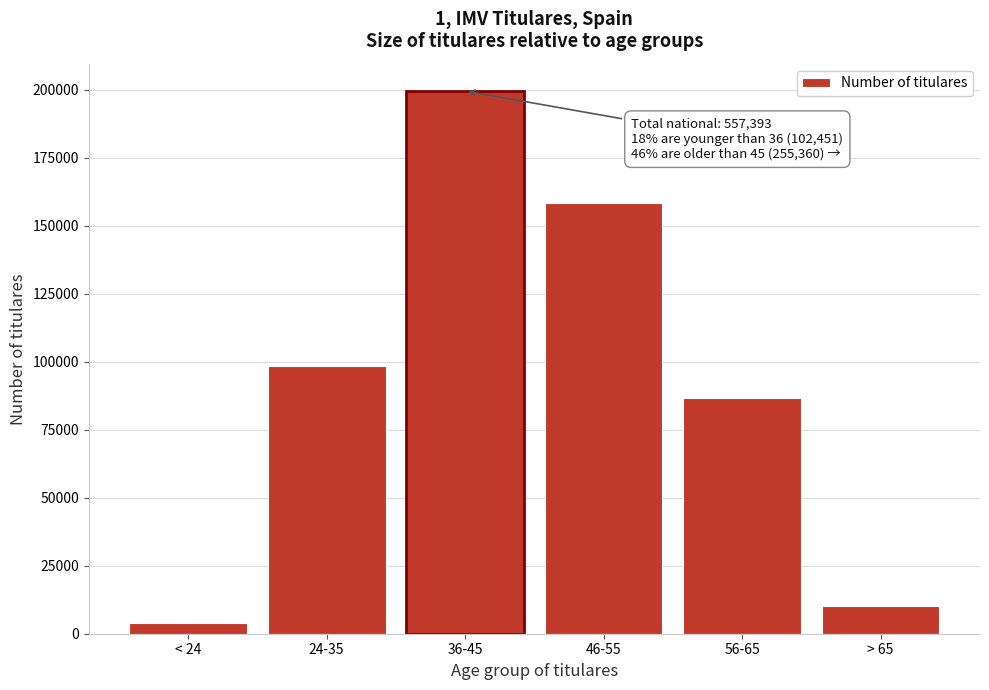

Reading right to left, transcribe all the data shown in this chart.

> 65=10304	56-65=86520	46-55=158536	36-45=199582	24-35=98539	< 24=3912